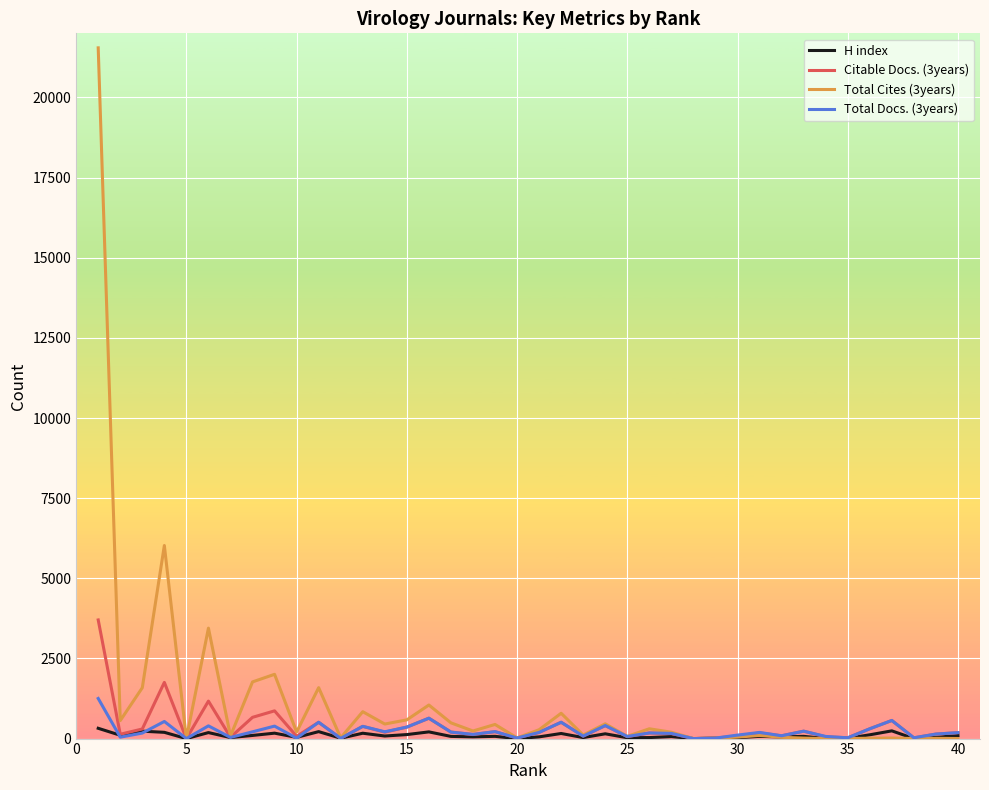

What is the maximum value shown in the chart?

21547